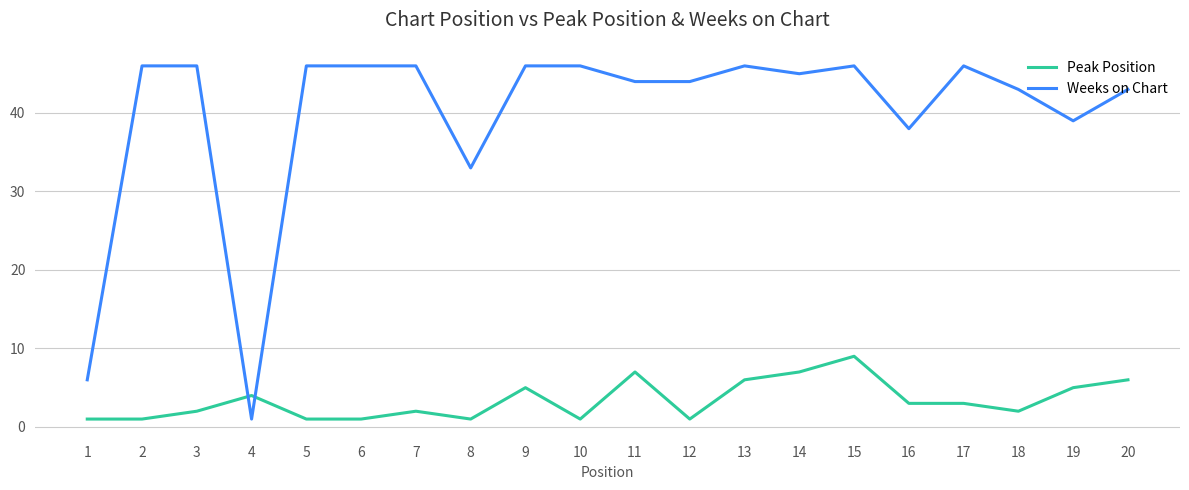

Where does the Peak Position series first go above 3?

4